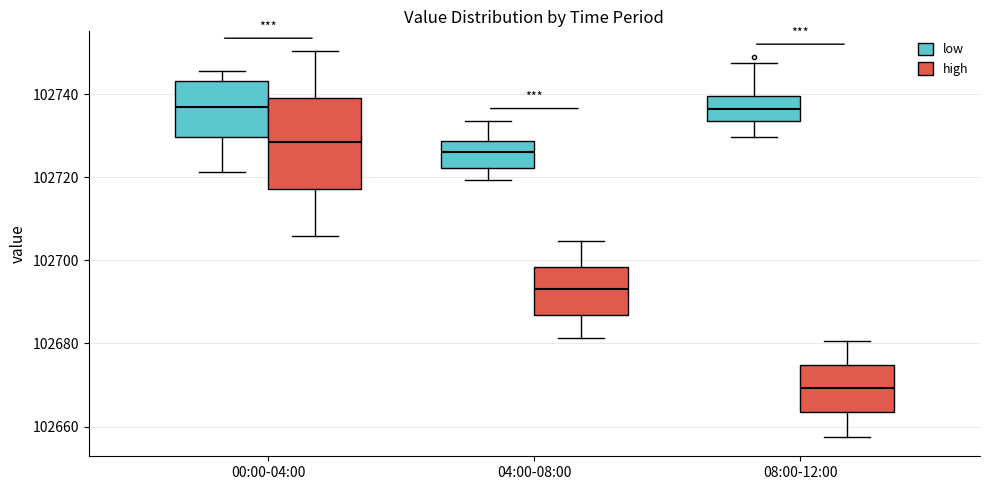

Reading left to right, transcribe this box plot: for each box, give where its median line is, the range the box spans, and where its two whiskers end, as read against the y-axis. The values are not printed on the chart, so give them approximately, as read against the axis.

00:00-04:00 (low): median 102738, box 102730 to 102744, whiskers 102722 to 102746
00:00-04:00 (high): median 102728, box 102718 to 102740, whiskers 102706 to 102750
04:00-08:00 (low): median 102726, box 102722 to 102728, whiskers 102720 to 102734
04:00-08:00 (high): median 102694, box 102686 to 102698, whiskers 102682 to 102704
08:00-12:00 (low): median 102736, box 102734 to 102740, whiskers 102730 to 102748
08:00-12:00 (high): median 102670, box 102664 to 102674, whiskers 102658 to 102680